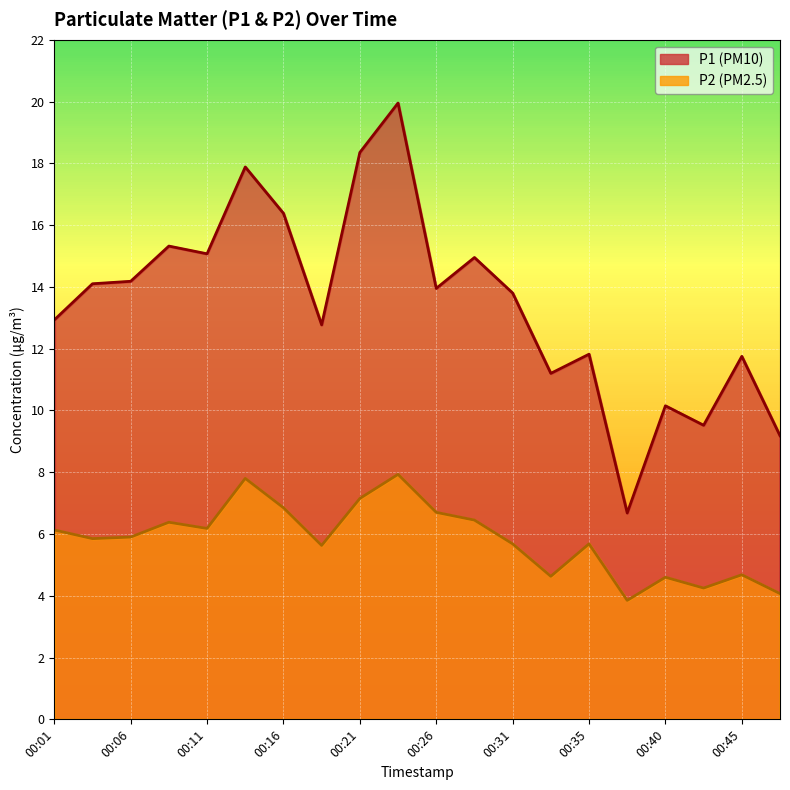

Is the value of P2 at 00:33 greater than the value of P1 at 00:31?

No